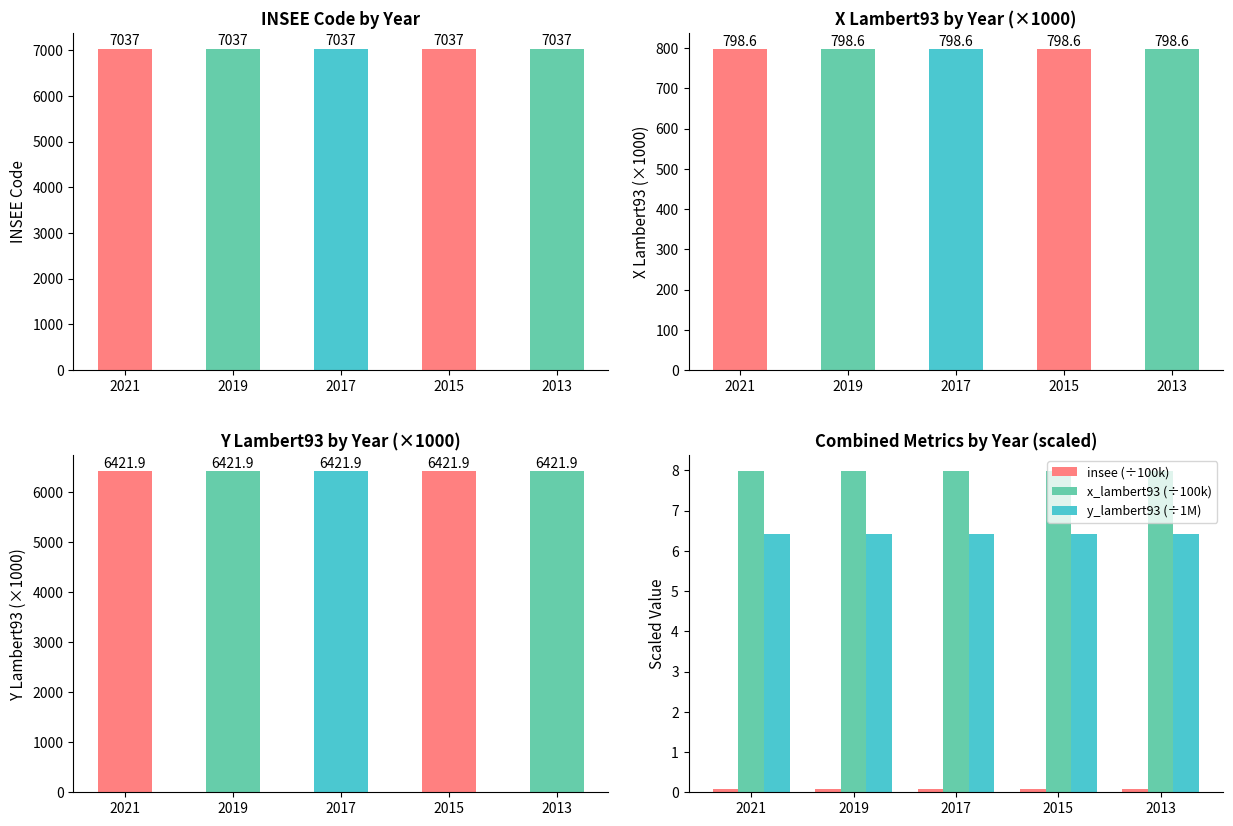

What is the value of the y_lambert93 bar at the 2nd from the left?

6421.9